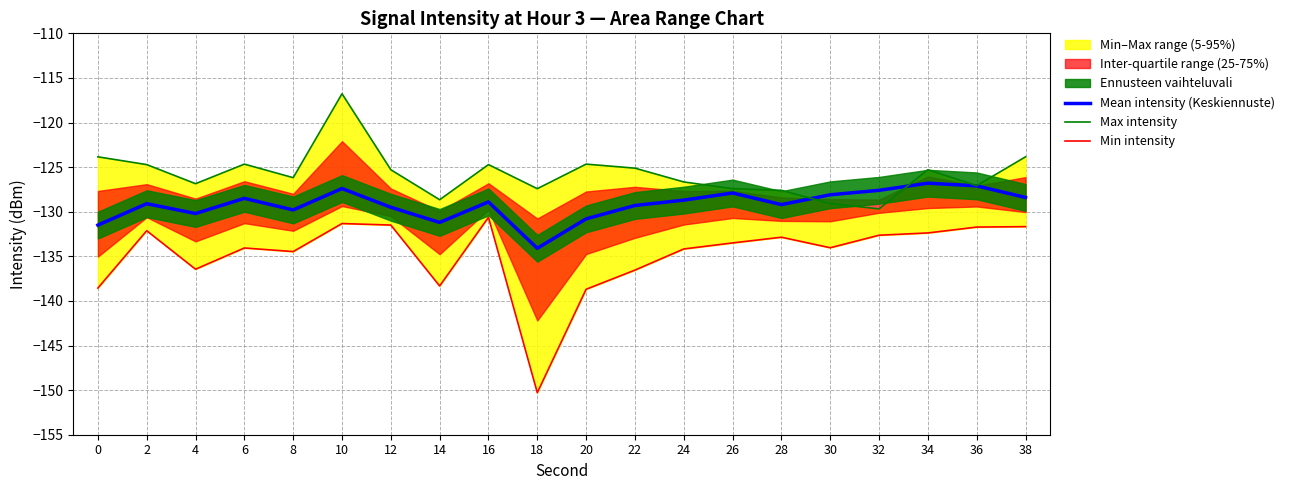

How many interior local valleys does the Min intensity series have?

5